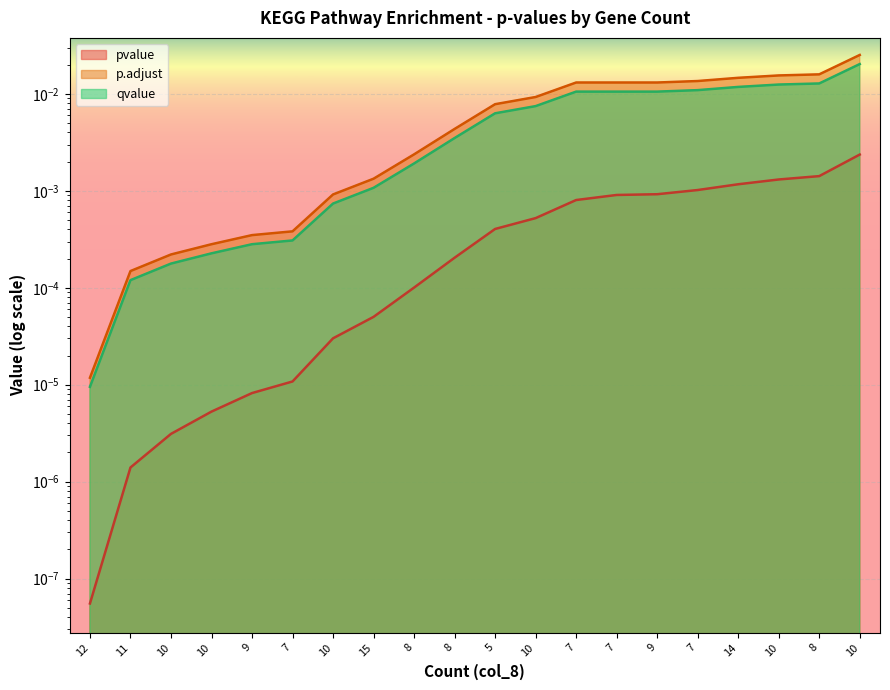

What is the label of the 2nd point from the left?

11